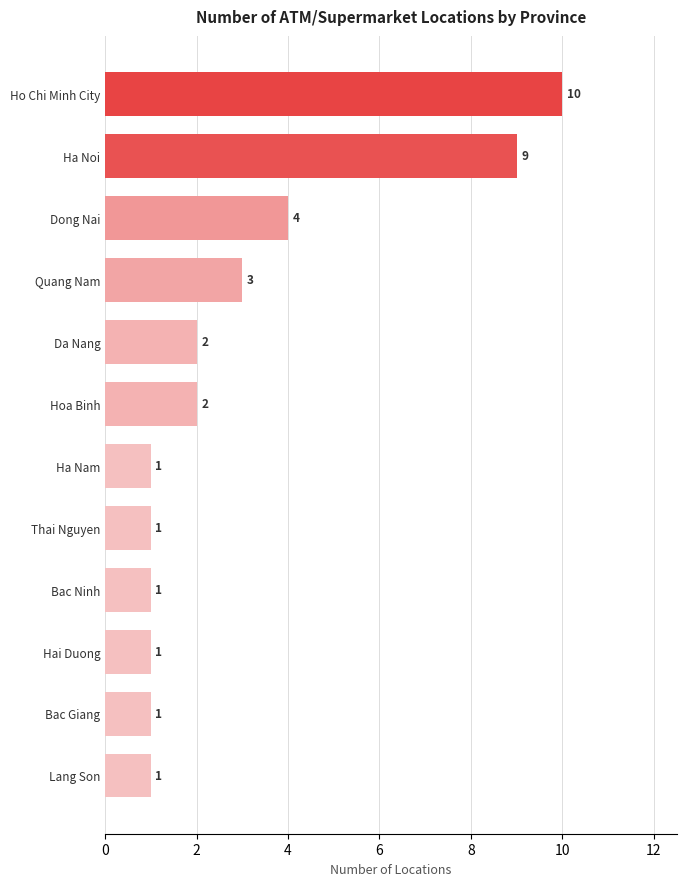

What is the greatest value displayed?

10